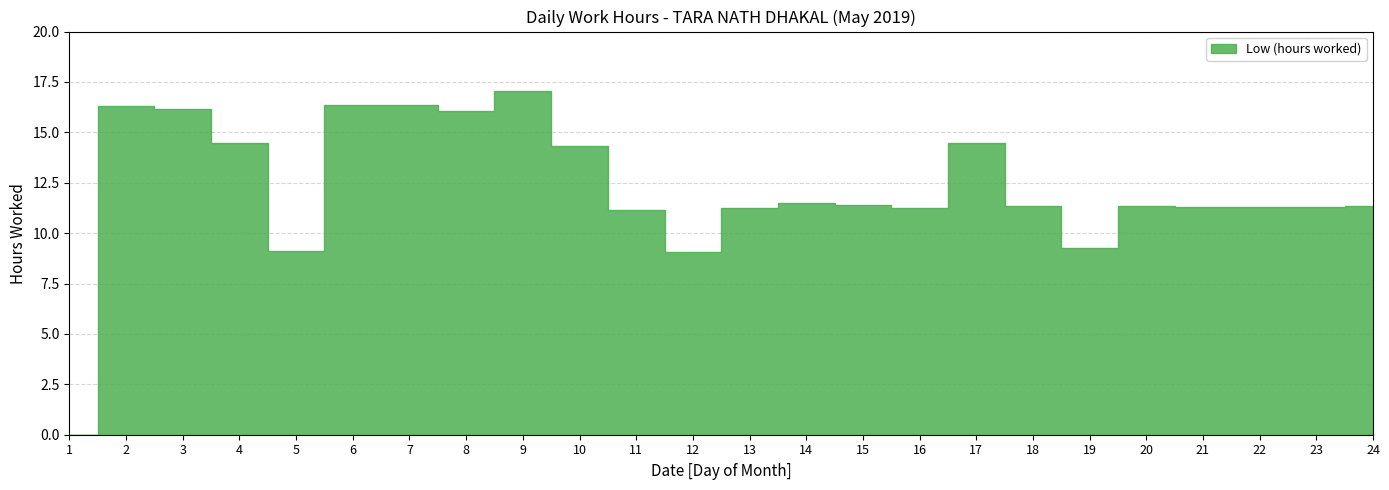

List the labels in order of value, smallest first.

1, 12, 5, 19, 11, 13, 16, 21, 22, 23, 20, 18, 24, 15, 14, 10, 4, 17, 8, 3, 2, 6, 7, 9